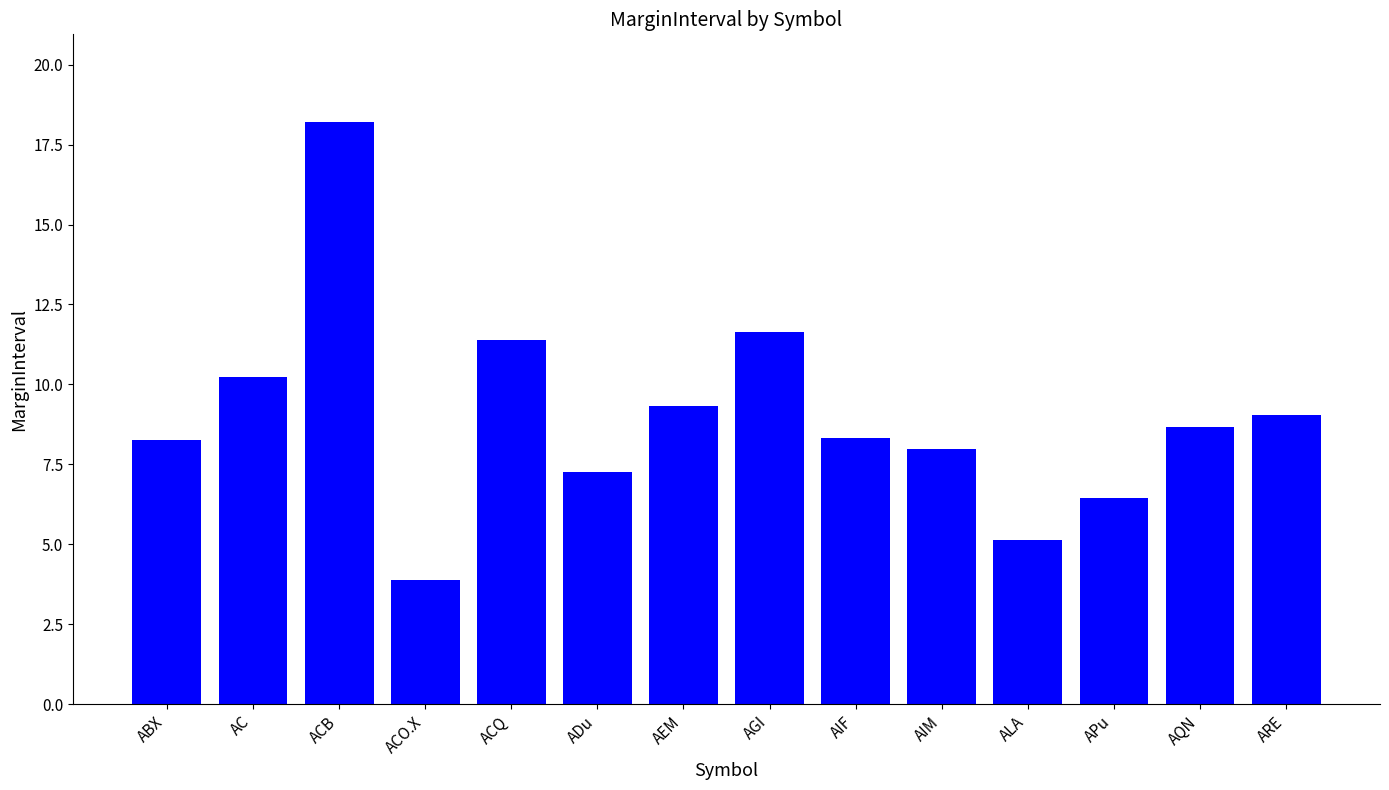

What is the difference between the values at AIM and ACB?

10.2